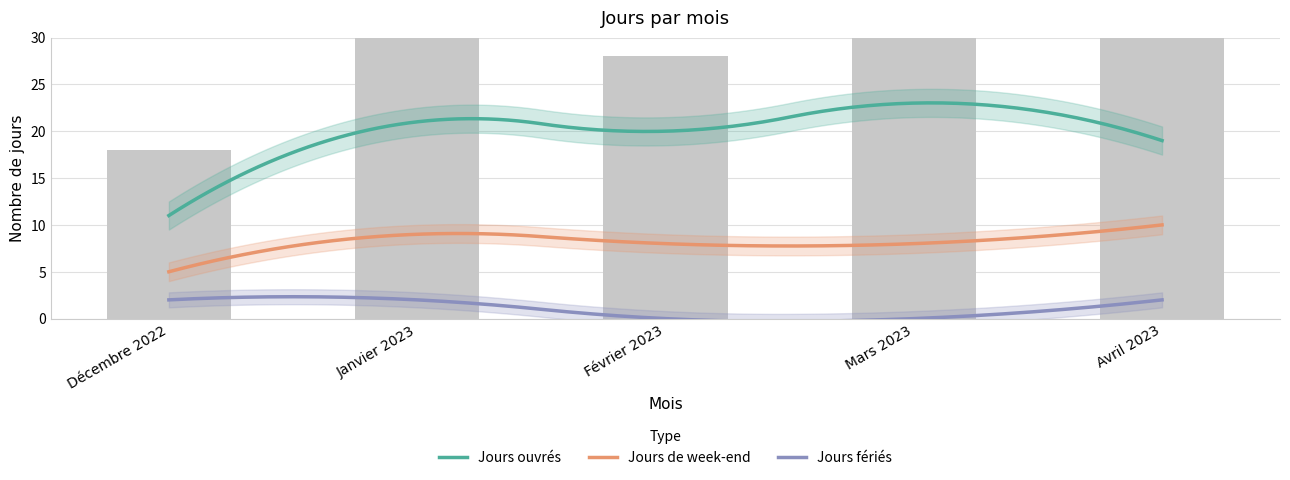

The value of Jours de week-end at Avril 2023 is 17. True or false?

False